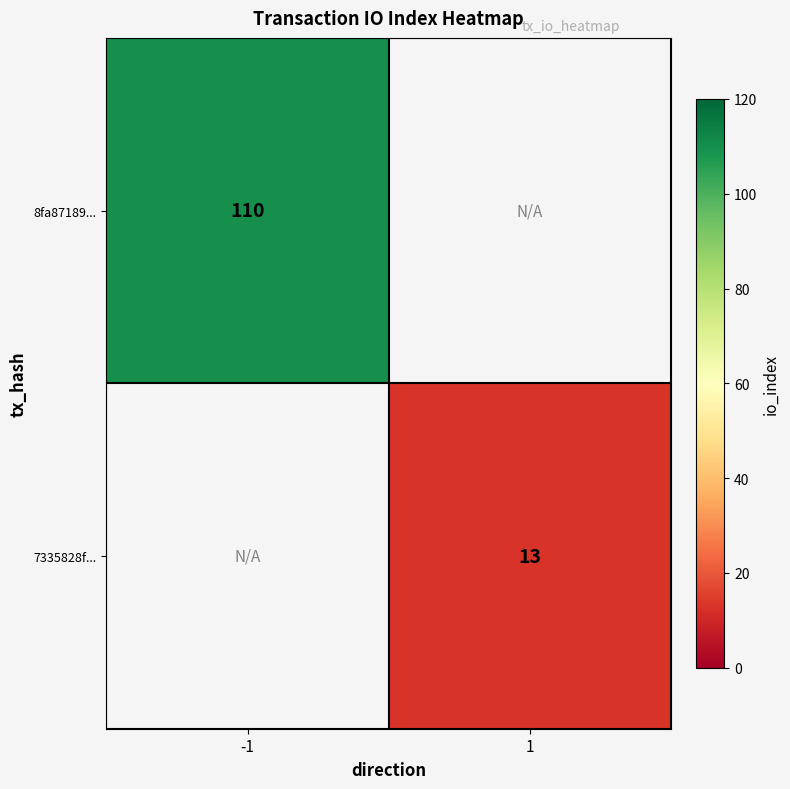

The 7335828f... series shows 22 at 1. True or false?

False